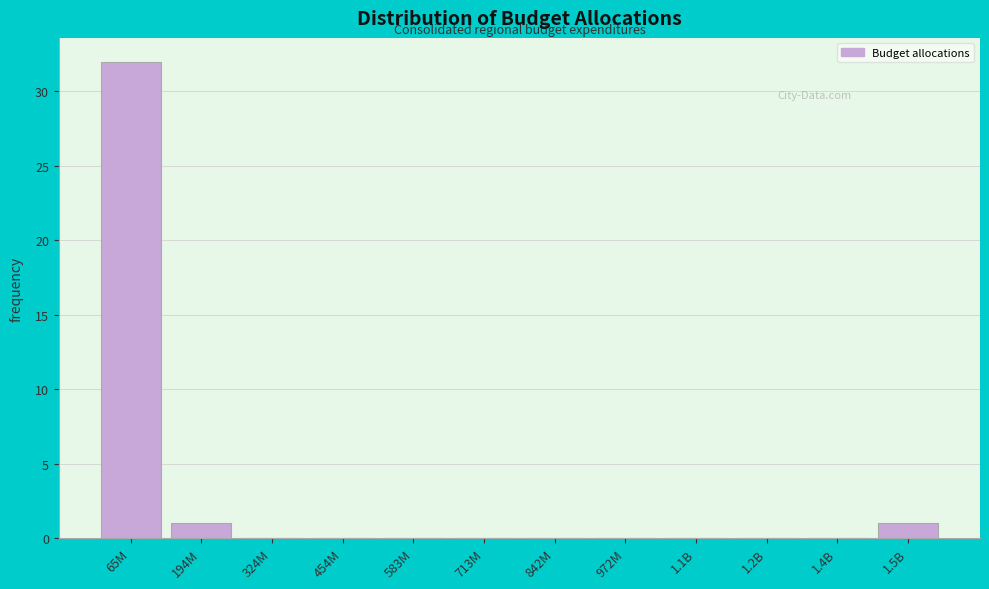

Reading left to right, transcribe all the data shown in this chart.

65M=32	194M=1	324M=0	454M=0	583M=0	713M=0	842M=0	972M=0	1.1B=0	1.2B=0	1.4B=0	1.5B=1